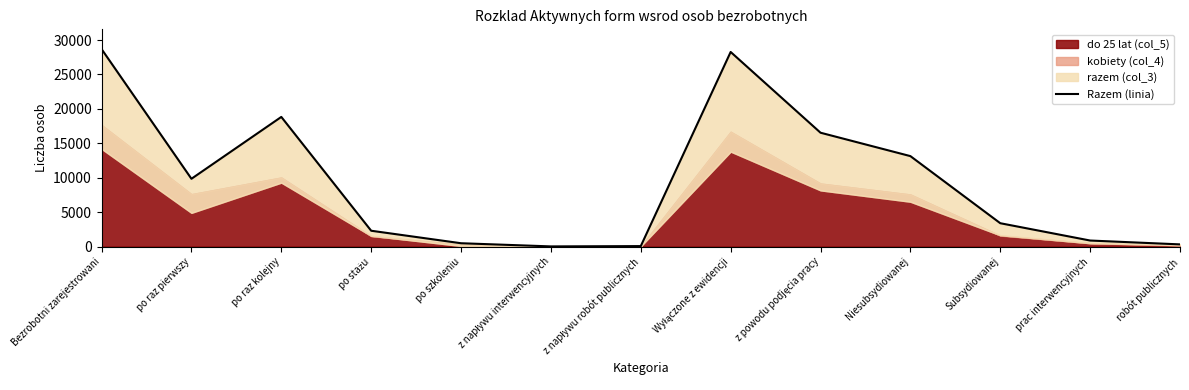

Reading left to right, transcribe all the data shown in this chart.

Bezrobotni zarejestrowani=28691	po raz pierwszy=9853	po raz kolejny=18838	po stażu=2306	po szkoleniu=491	z napływu interwencyjnych=31	z napływu robót publicznych=76	Wyłączone z ewidencji=28271	z powodu podjęcia pracy=16544	Niesubsydiowanej=13145	Subsydiowanej=3399	prac interwencyjnych=884	robót publicznych=324